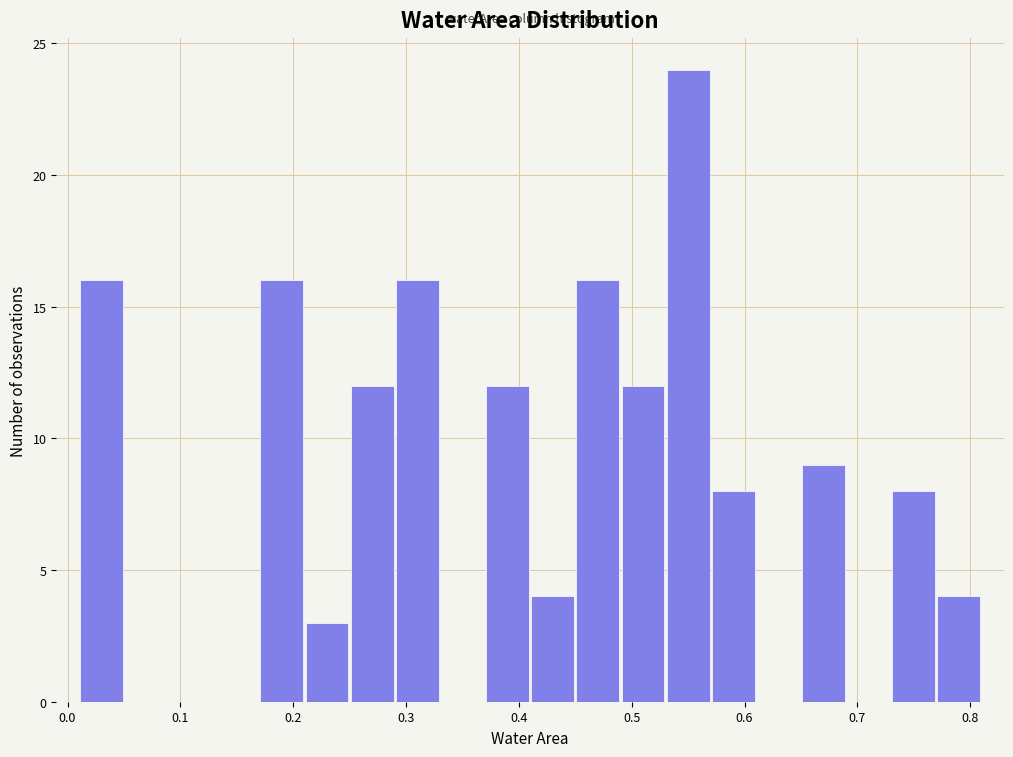

Reading left to right, list every bar in this chart as the range it spans on the x-axis followed by its height. The values are not printed on the chart, so give them approximately, as read against the axis.

0.01 to 0.05: 16
0.05 to 0.09: 0
0.09 to 0.13: 0
0.13 to 0.17: 0
0.17 to 0.21: 16
0.21 to 0.25: 3
0.25 to 0.29: 12
0.29 to 0.33: 16
0.33 to 0.37: 0
0.37 to 0.41: 12
0.41 to 0.45: 4
0.45 to 0.49: 16
0.49 to 0.53: 12
0.53 to 0.57: 24
0.57 to 0.61: 8
0.61 to 0.65: 0
0.65 to 0.69: 9
0.69 to 0.73: 0
0.73 to 0.77: 8
0.77 to 0.81: 4